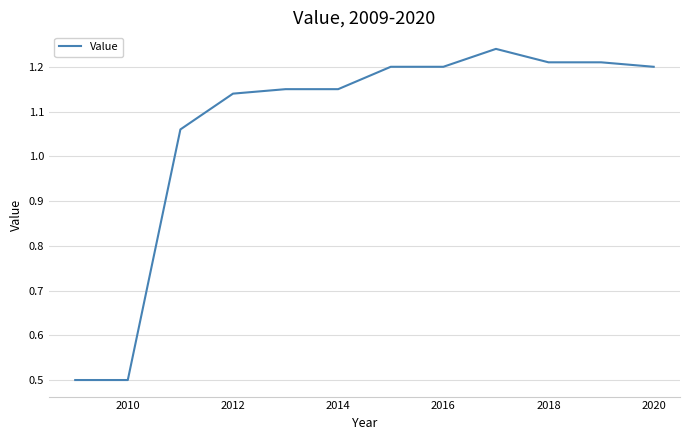

What is the minimum value shown in the chart?

0.5